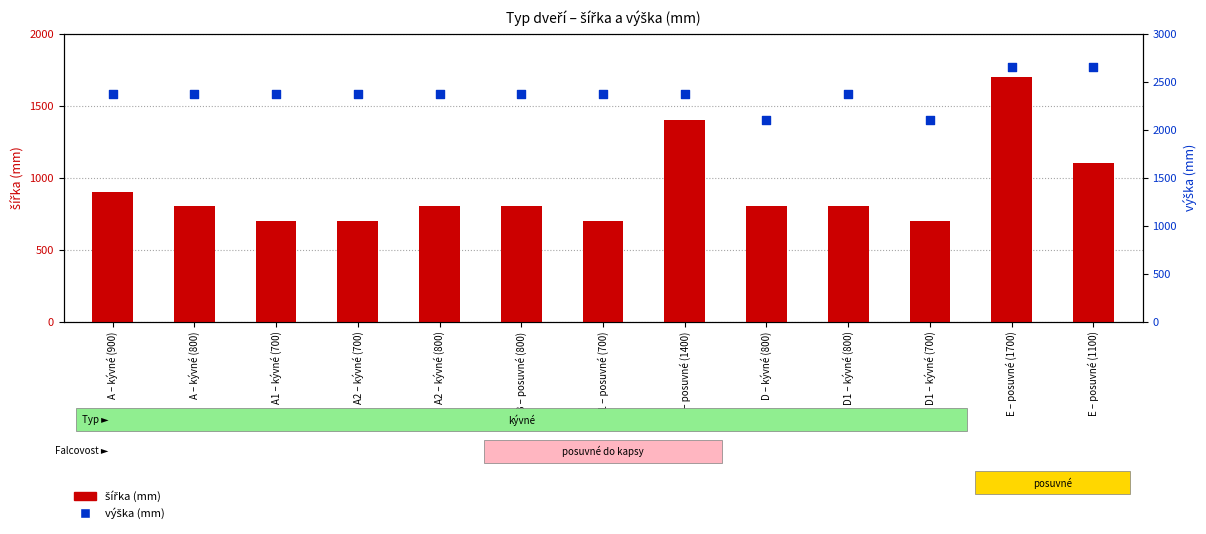

At how many categories does at least one series exceed 2467?

2